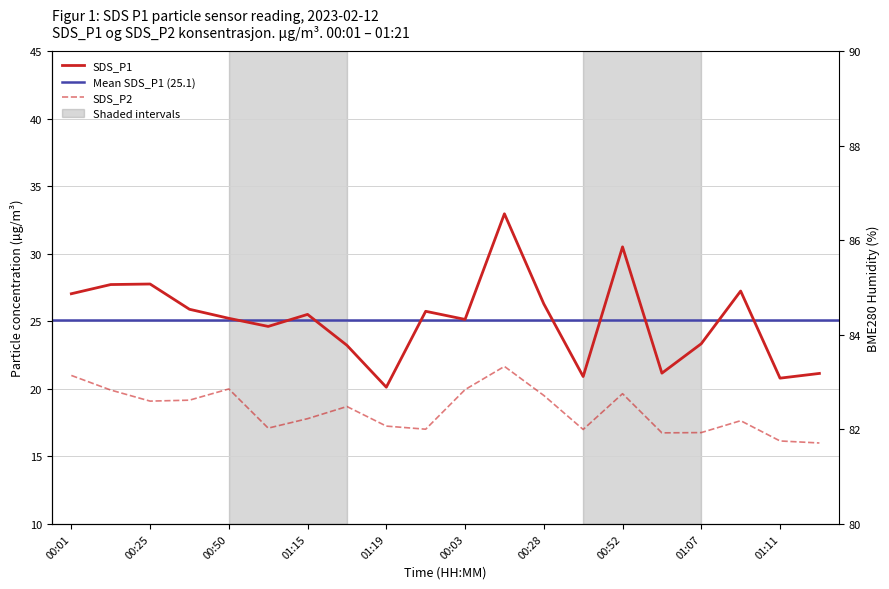

What is the sum of all SDS_P1 values?

502.5